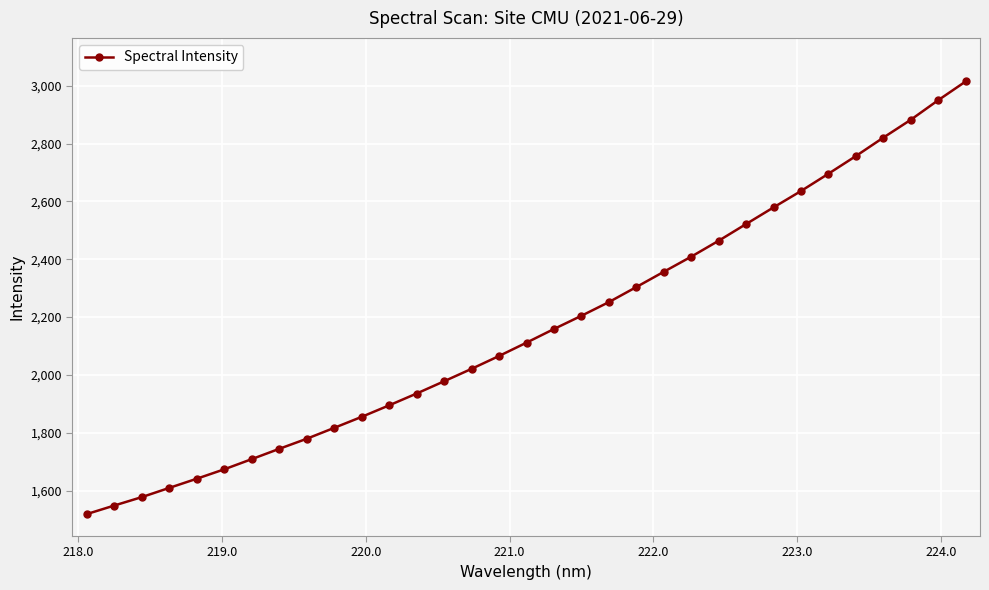

What is the value of the 2nd point from the left?

1548.7